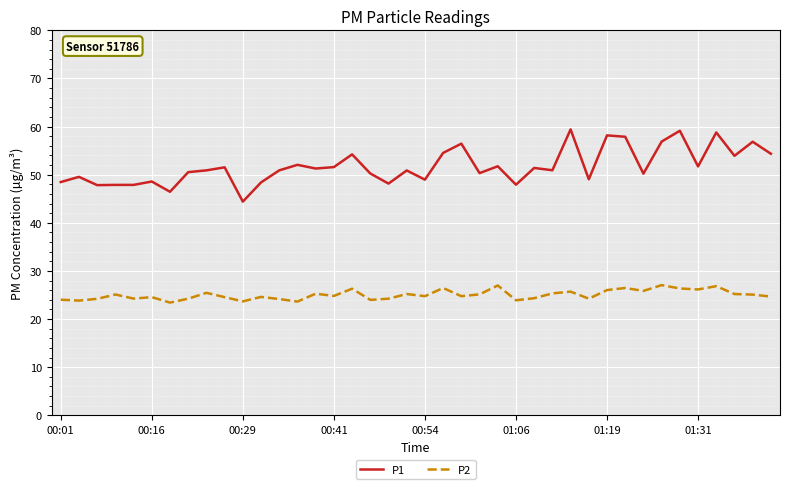

What is the minimum value shown in the chart?

23.4